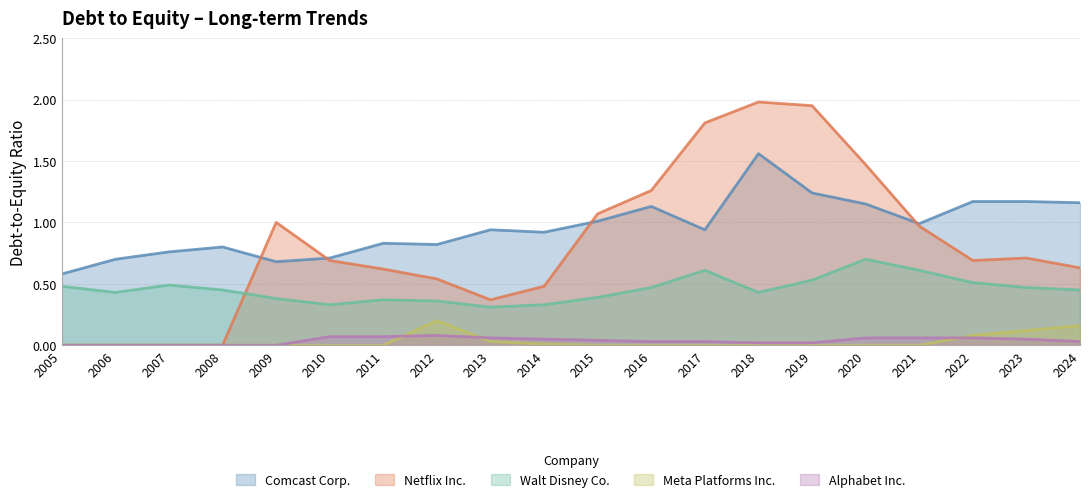

Which series has the largest total across all categories?

Comcast Corp.